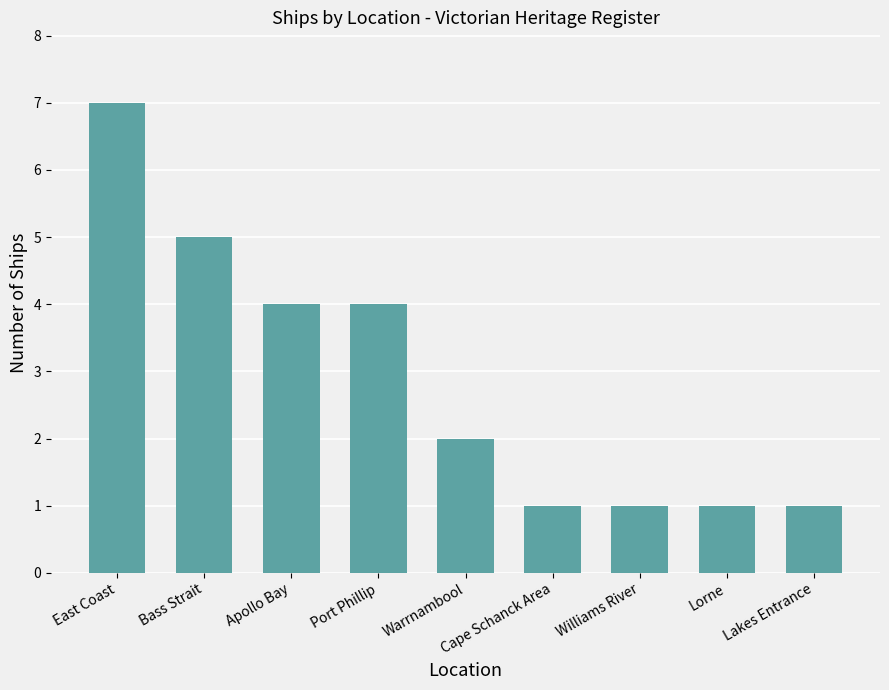

What is the difference between the maximum and minimum values?

6